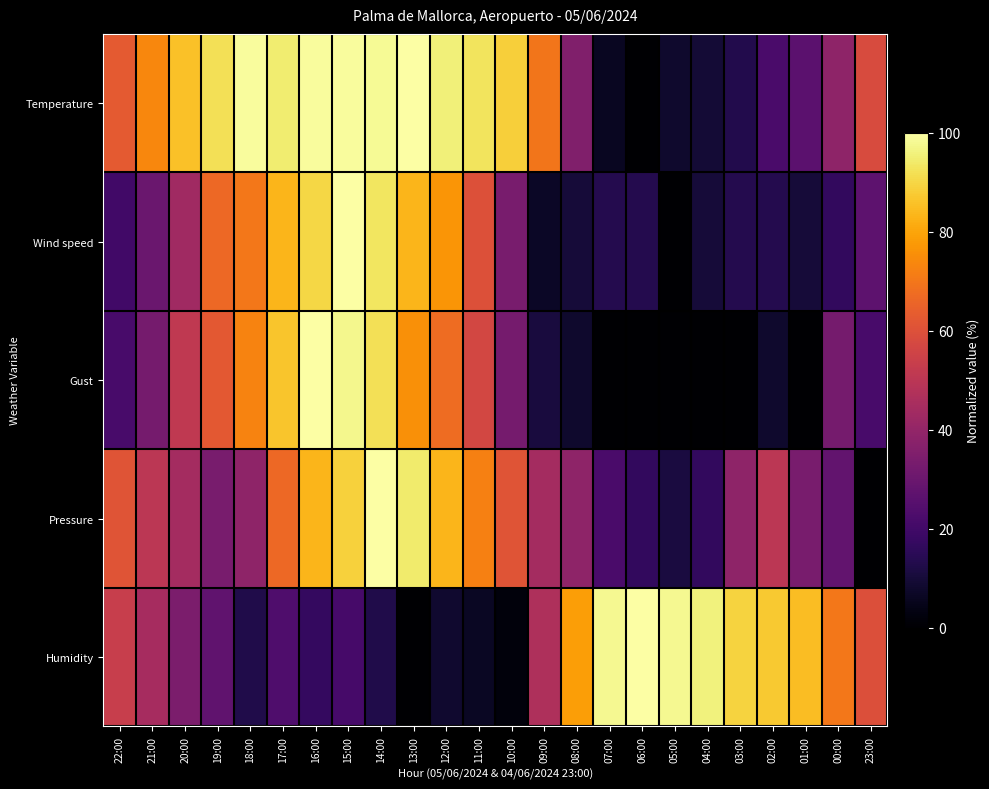

Which series changed the most between 15:00 and 03:00?

Gust